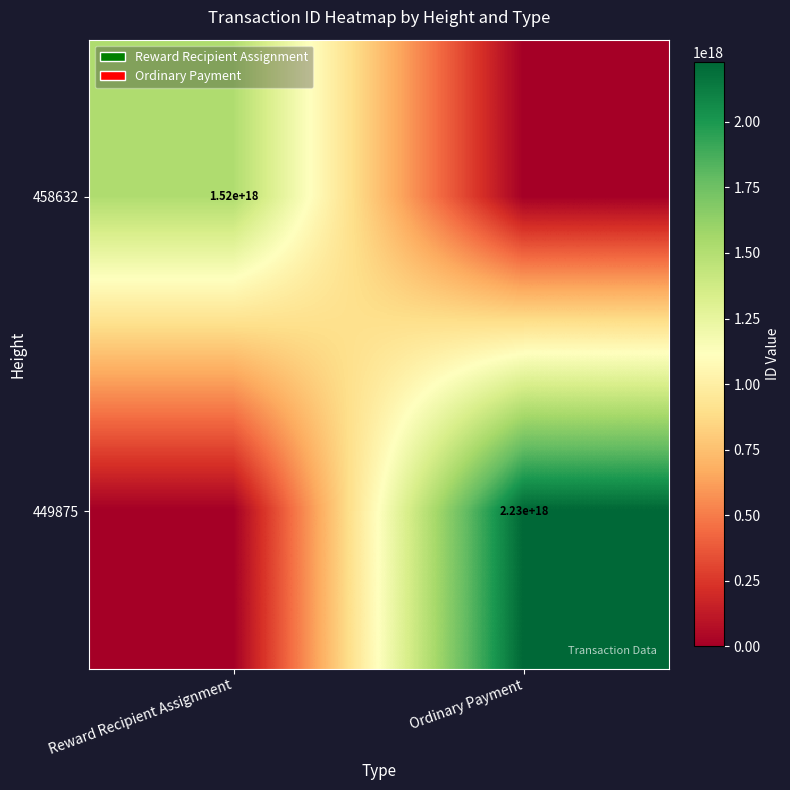

True or false: 449875 has a value of 486208627771444480 at Ordinary Payment.

False